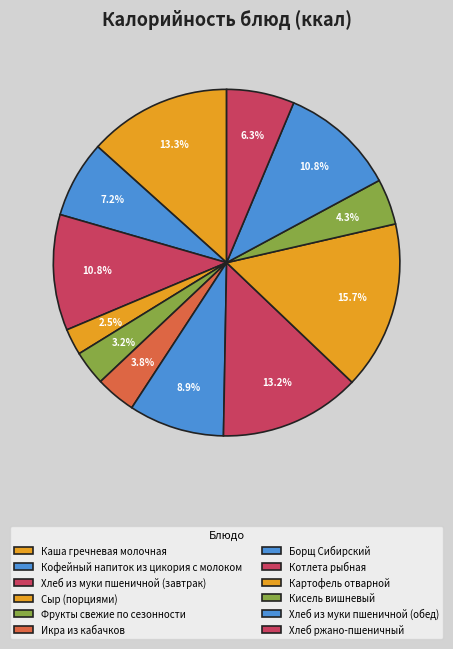

To the nearest percent, what is the combined percentage of Хлеб из муки пшеничной (обед) and Хлеб ржано-пшеничный?

17%